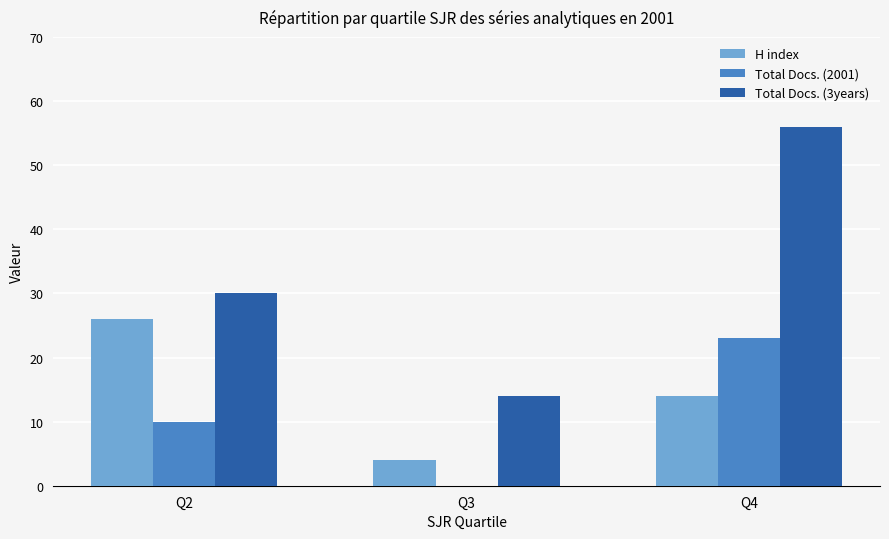

Which series has the largest total across all categories?

Total Docs. (3years)